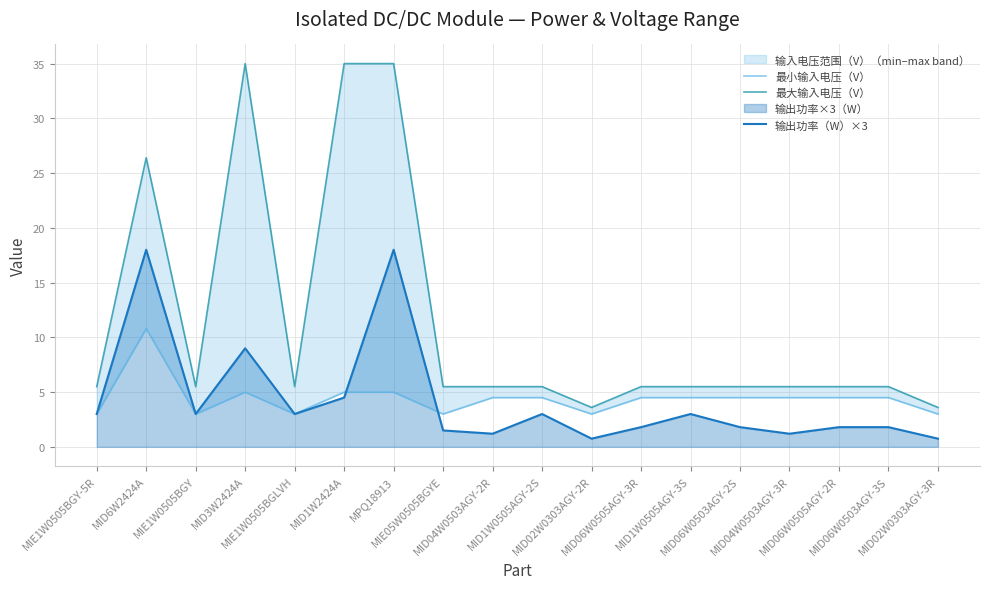

Does the chart have visible grid lines?

Yes